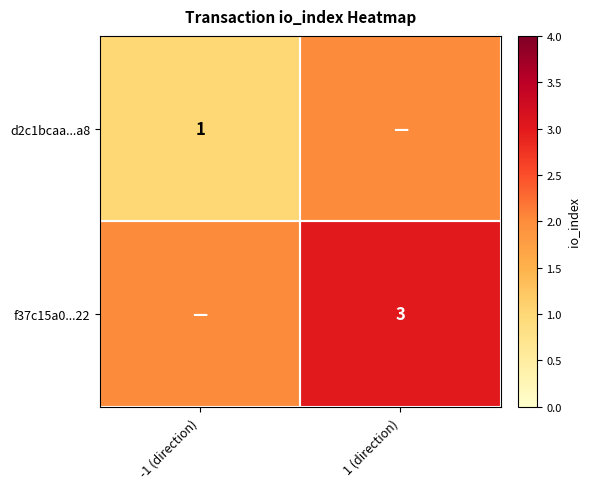

The f37c15a0...22 series shows 3 at 1 (direction). True or false?

True